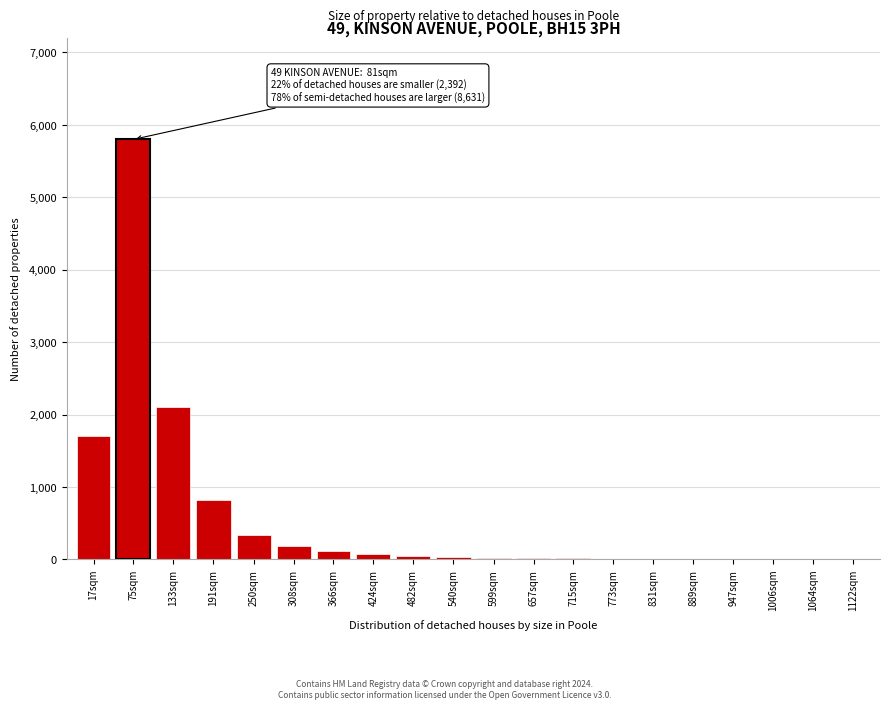

Which has a higher value, 191sqm or 133sqm?

133sqm